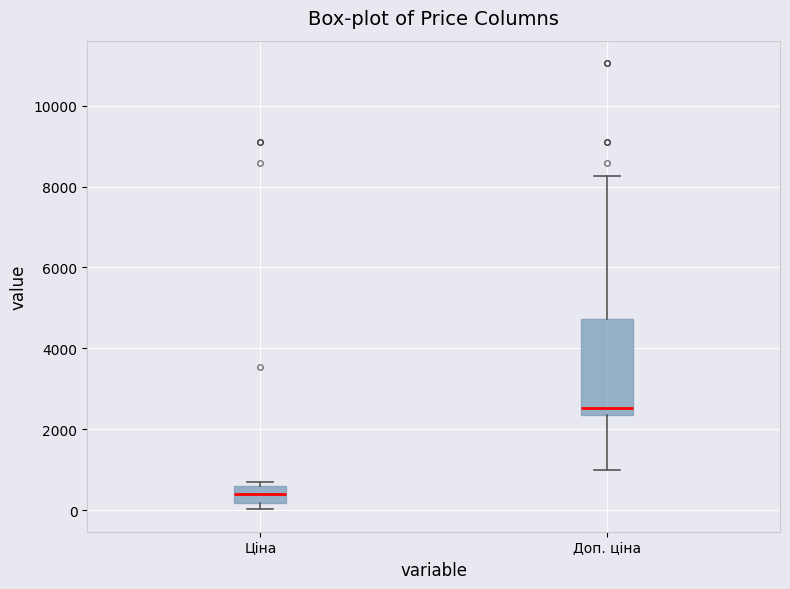

Where does the median line of the box for Доп. ціна sit on the y-axis? The values are not printed on the chart, so give them approximately, as read against the axis.

2600